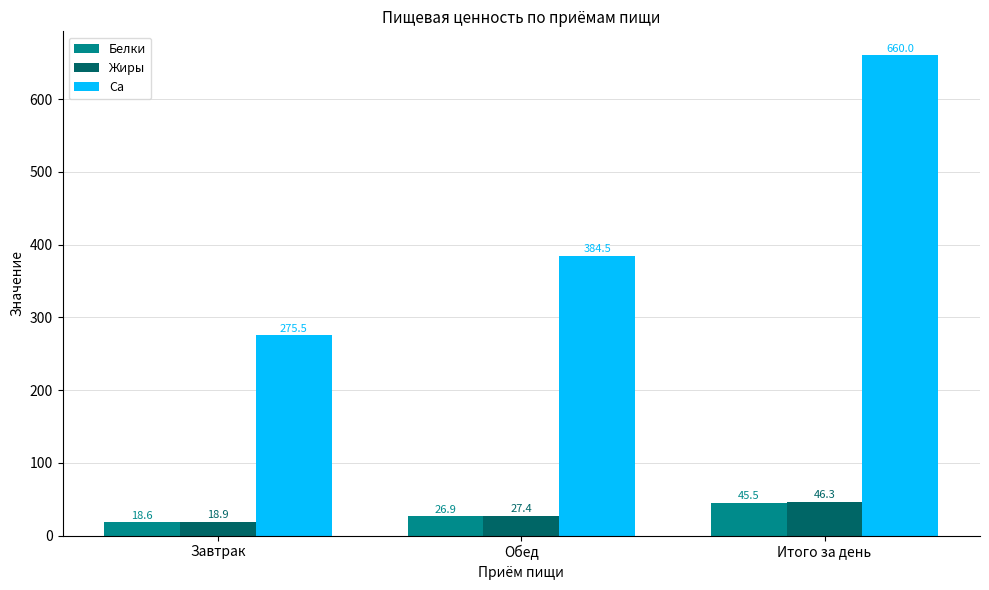

What are all the series names shown in the legend?

Белки, Жиры, Ca